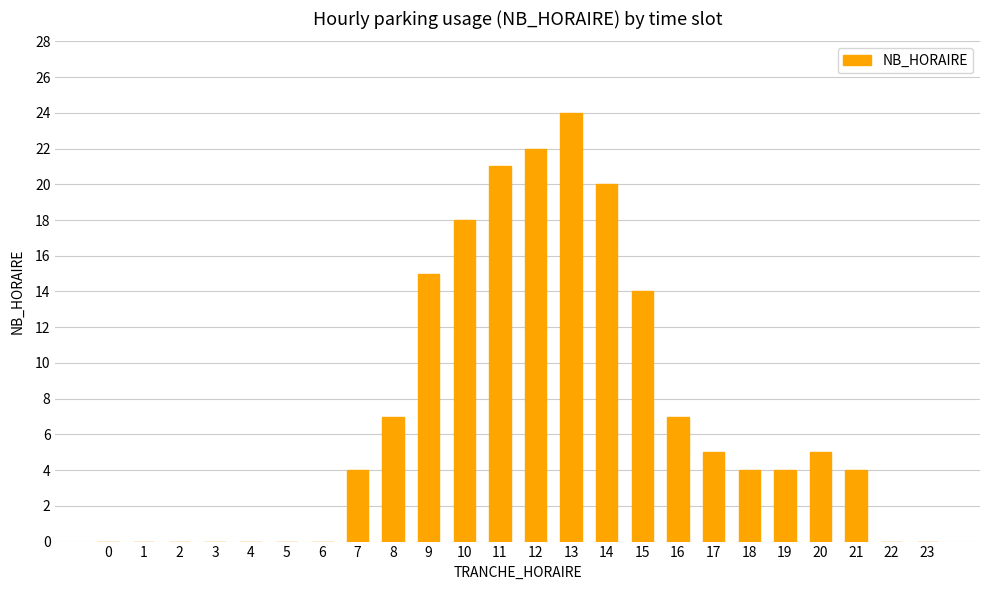

Reading right to left, what are all the values shown in this chart?

23=0	22=0	21=4	20=5	19=4	18=4	17=5	16=7	15=14	14=20	13=24	12=22	11=21	10=18	9=15	8=7	7=4	6=0	5=0	4=0	3=0	2=0	1=0	0=0